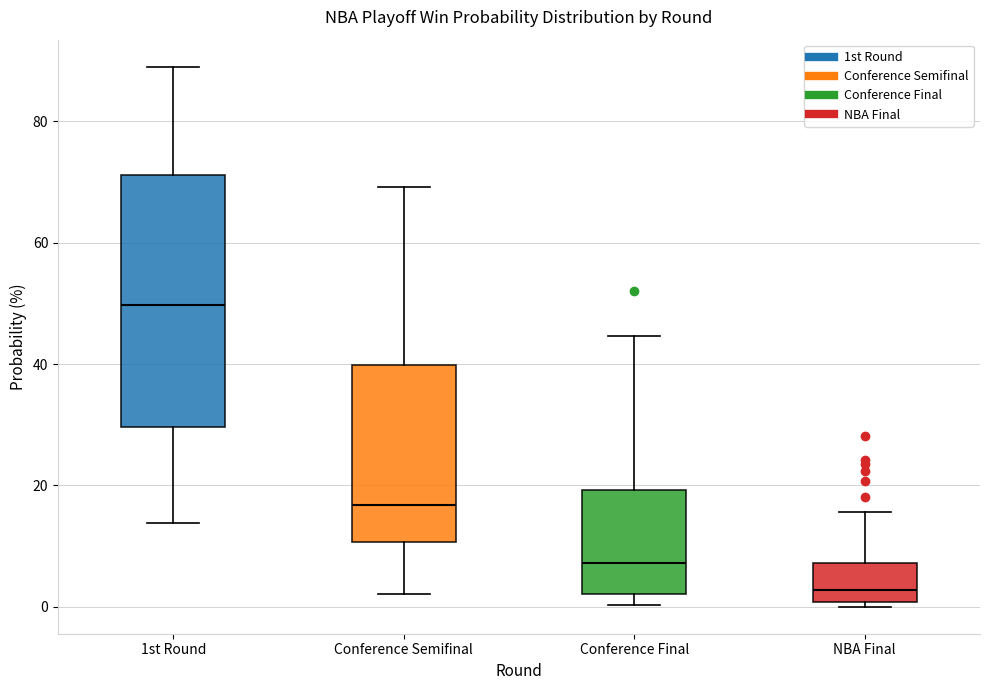

Which box's median line is the highest?

1st Round